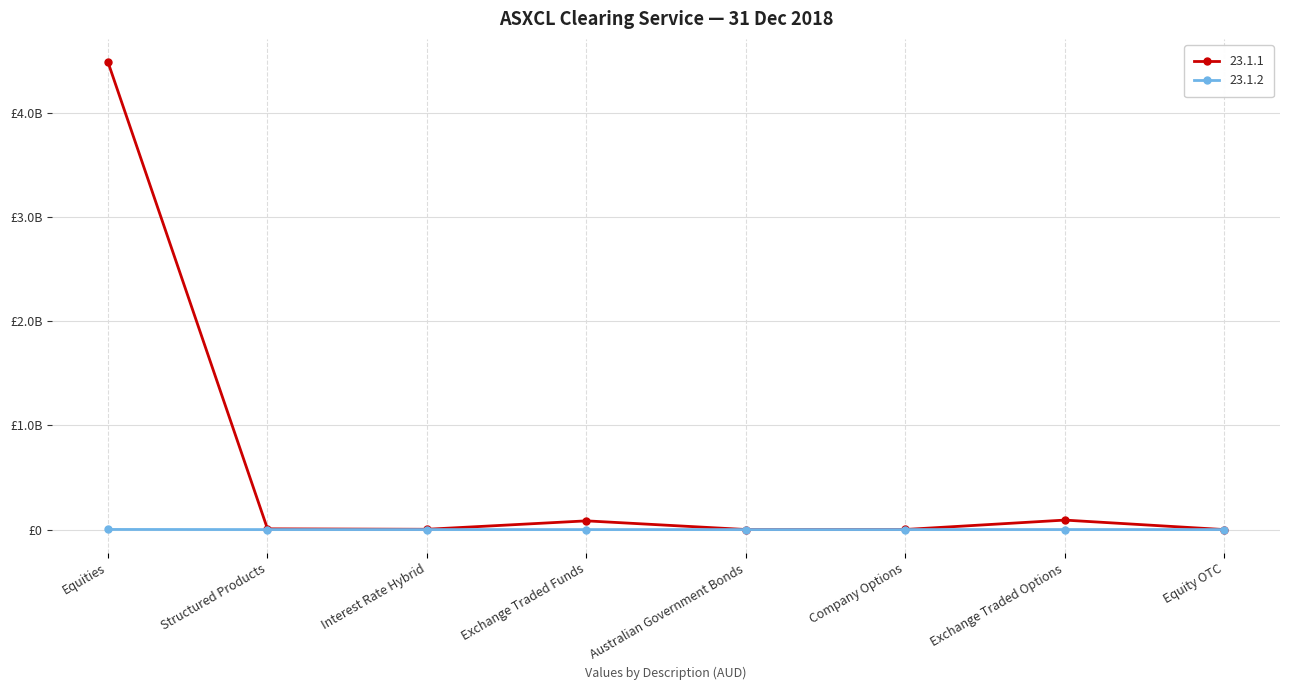

Is it true that 23.1.2 equals 479413 at Exchange Traded Options?

False